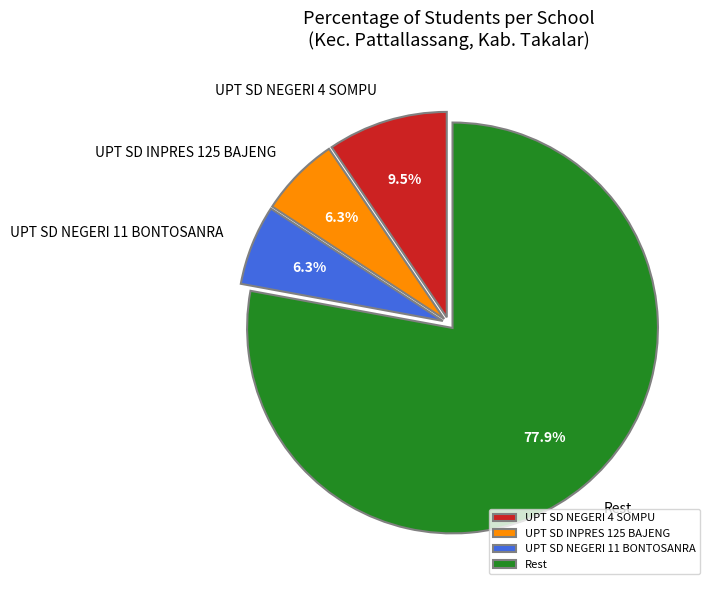

The UPT SD NEGERI 11 BONTOSANRA slice represents 6% of the pie. True or false?

True